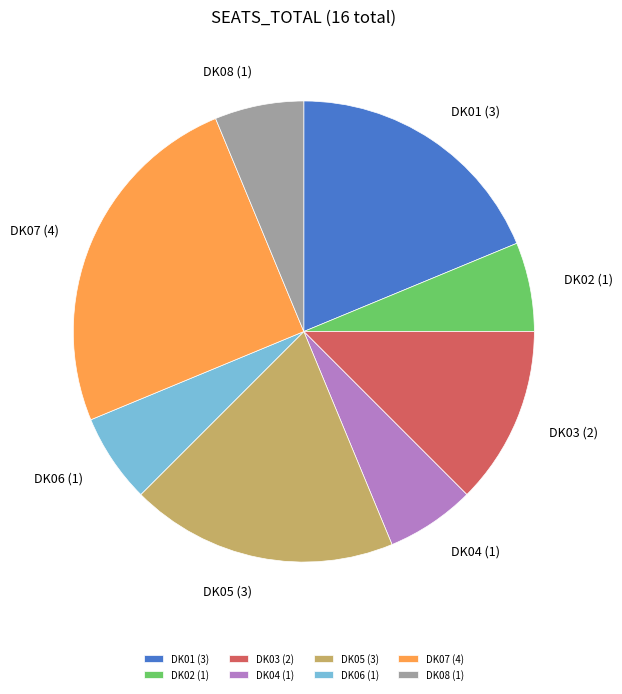

Do DK06 and DK08 together represent more than half of the pie?

No